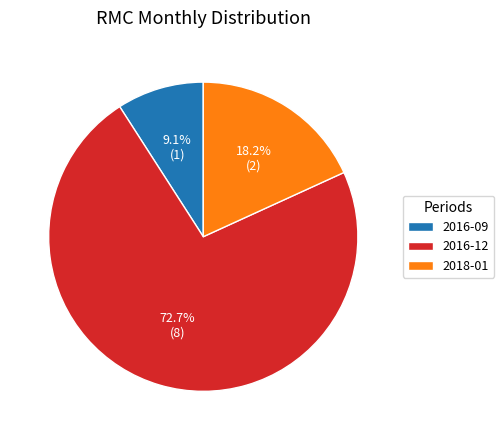

To the nearest percent, what percentage of the pie is 2018-01?

18%